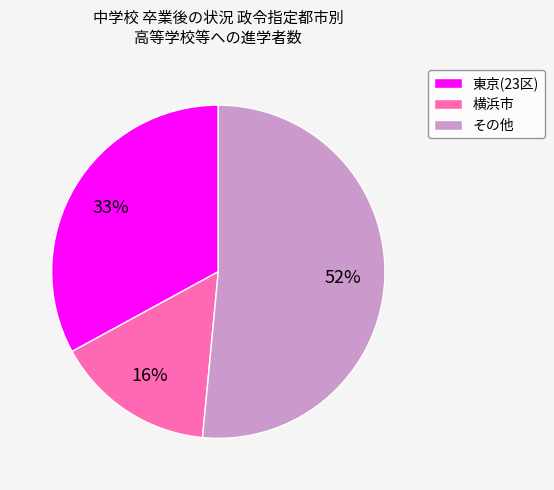

The 東京(23区) slice represents 42% of the pie. True or false?

False